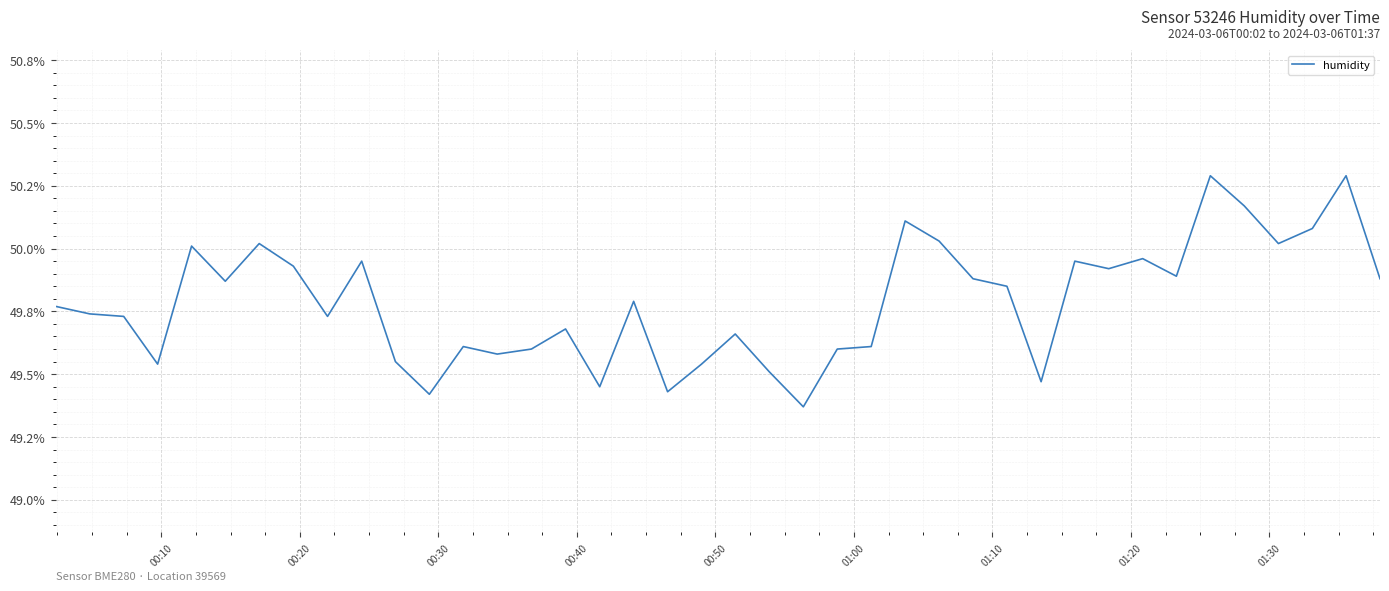

What is the sum of all values?

1991.5